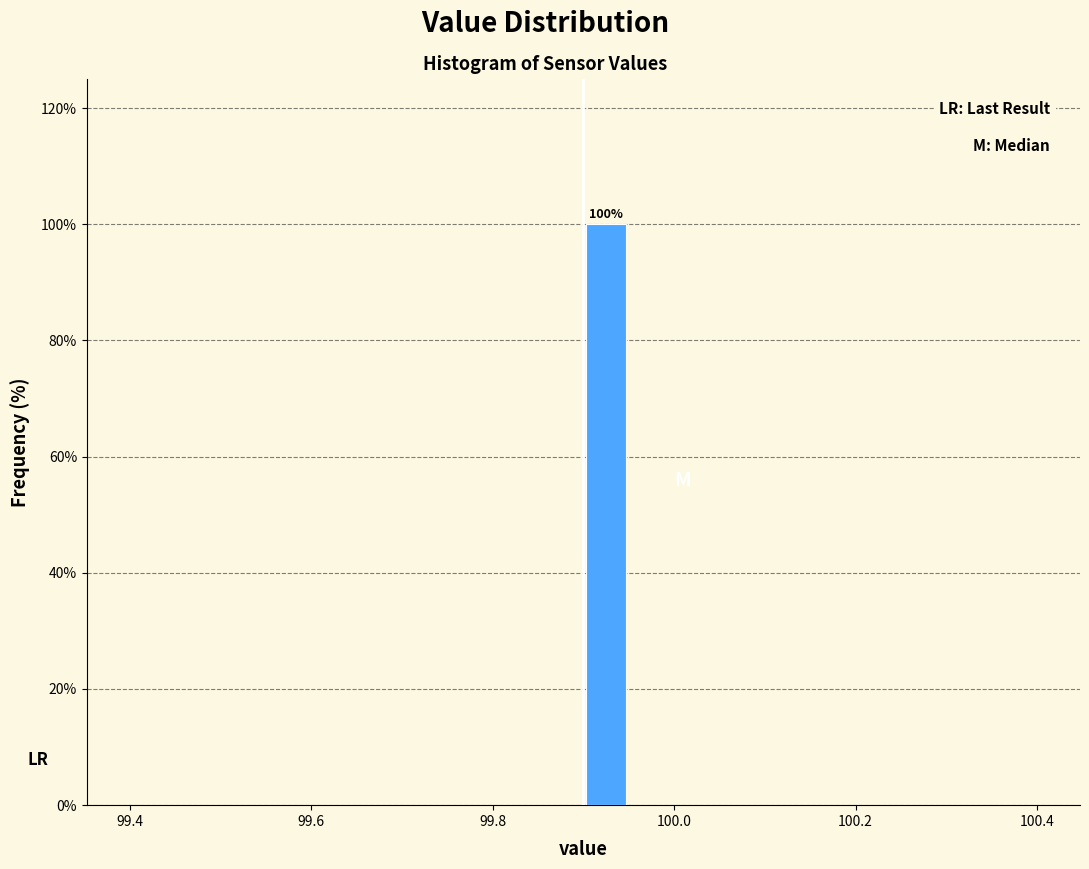

Around what value on the x-axis is the tallest bar? Give the approximate position of its centre, as read against the axis.

99.92